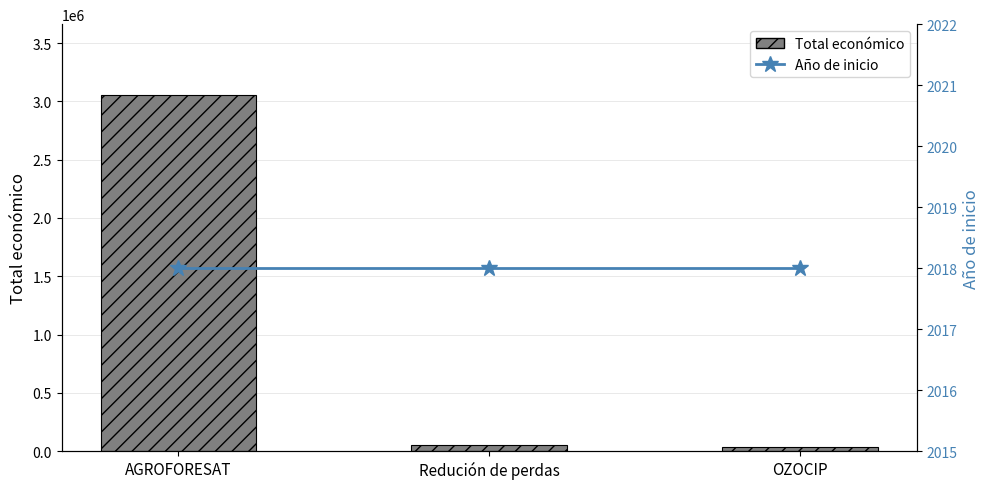

The value of Año de inicio at Redución de perdas is 2018. True or false?

True